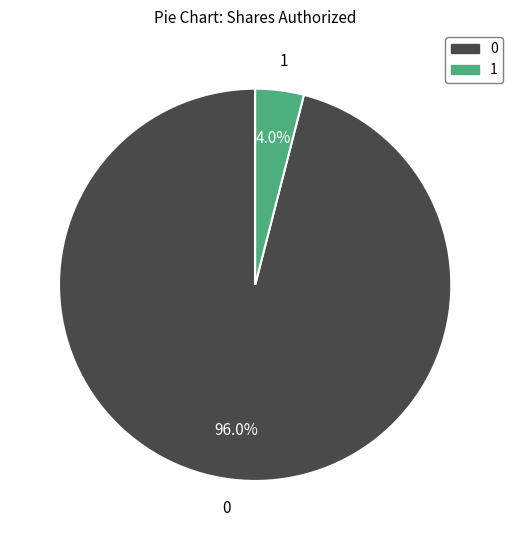

Is there a majority slice in this chart?

Yes